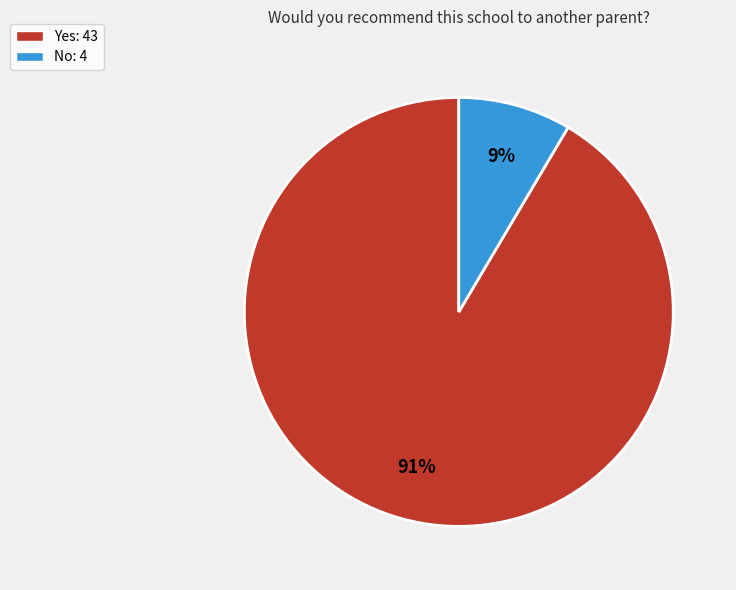

To the nearest percent, what percentage of the pie is No?

9%